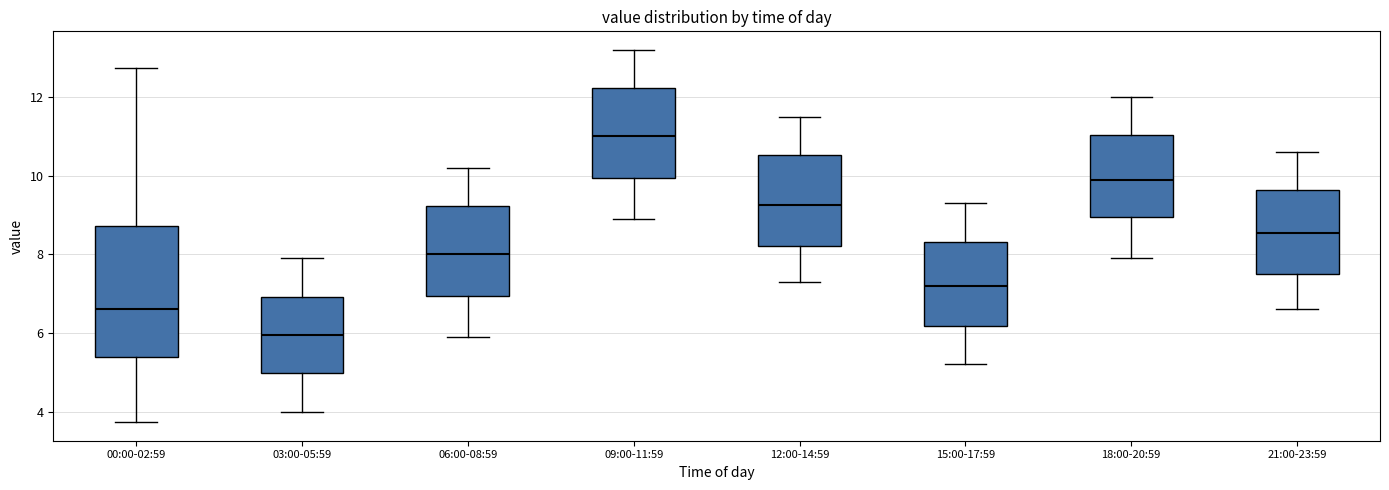

Reading left to right, read every box against the y-axis: the position of its median line, the range the box covers, and the ends of its whiskers. The values are not printed on the chart, so give them approximately, as read against the axis.

00:00-02:59: median 6.6, box 5.4 to 8.8, whiskers 3.8 to 12.8
03:00-05:59: median 6.0, box 5.0 to 7.0, whiskers 4.0 to 8.0
06:00-08:59: median 8.0, box 7.0 to 9.2, whiskers 6.0 to 10.2
09:00-11:59: median 11.0, box 10.0 to 12.2, whiskers 9.0 to 13.2
12:00-14:59: median 9.2, box 8.2 to 10.6, whiskers 7.4 to 11.6
15:00-17:59: median 7.2, box 6.2 to 8.4, whiskers 5.2 to 9.4
18:00-20:59: median 10.0, box 9.0 to 11.0, whiskers 8.0 to 12.0
21:00-23:59: median 8.6, box 7.6 to 9.6, whiskers 6.6 to 10.6